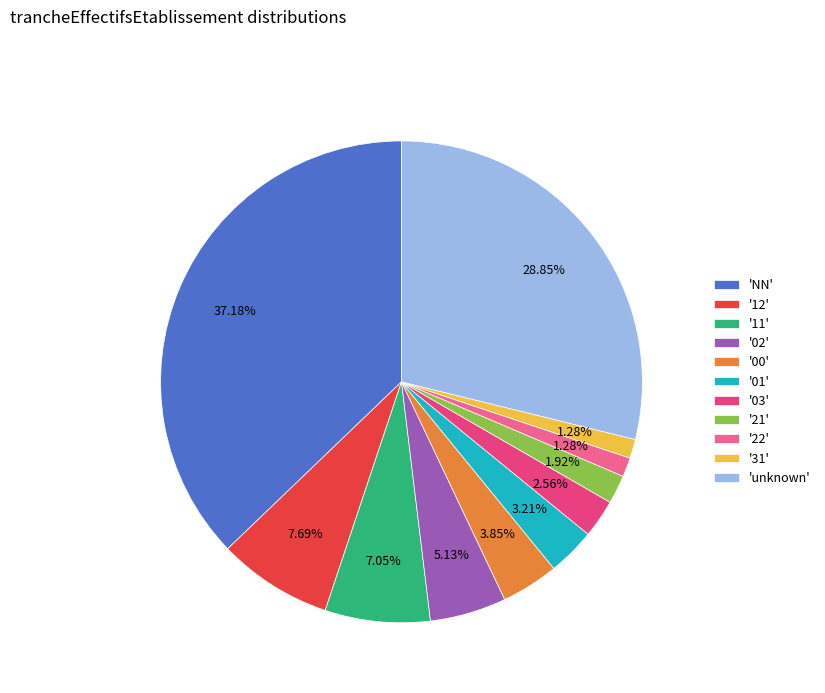

How many segments does this pie chart have?

11